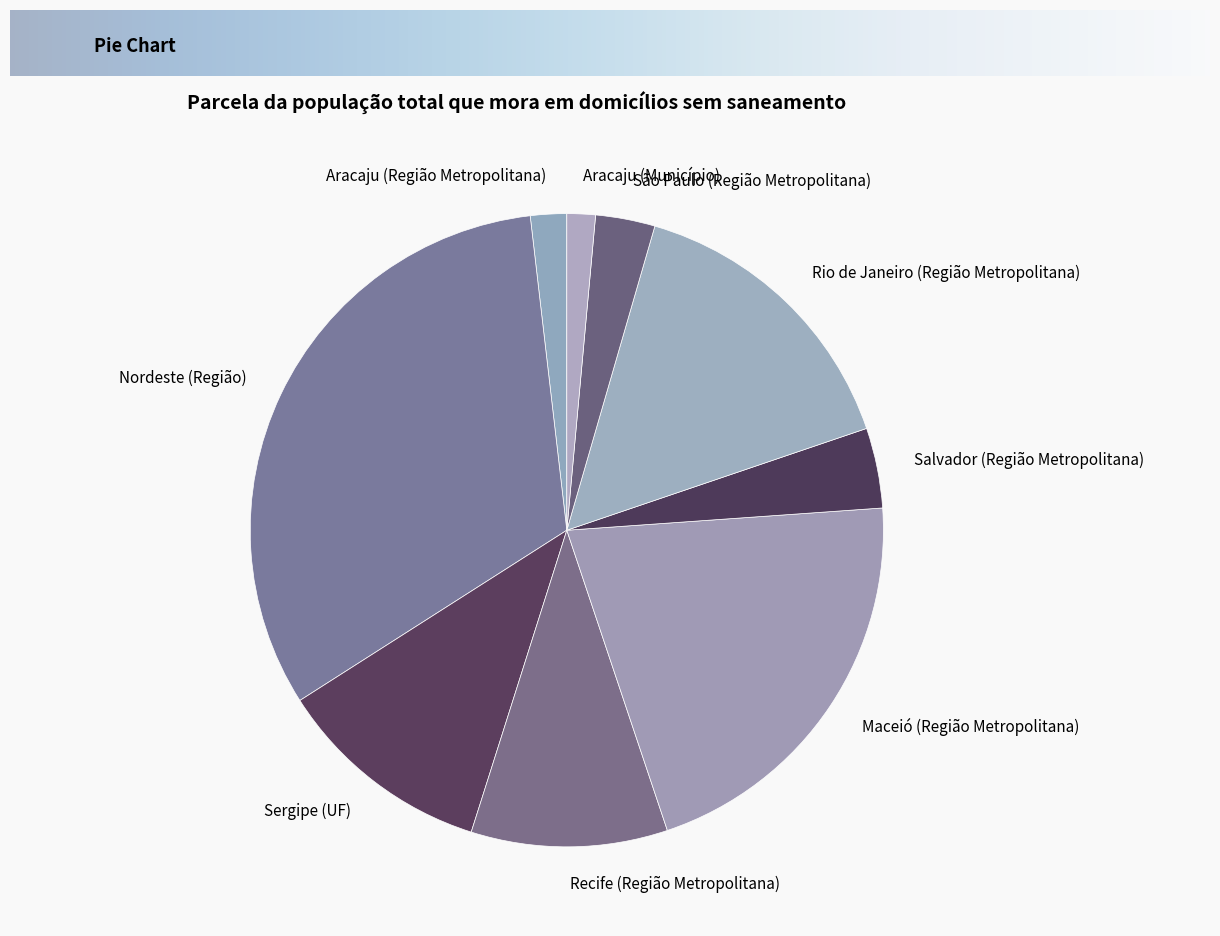

How many segments does this pie chart have?

9